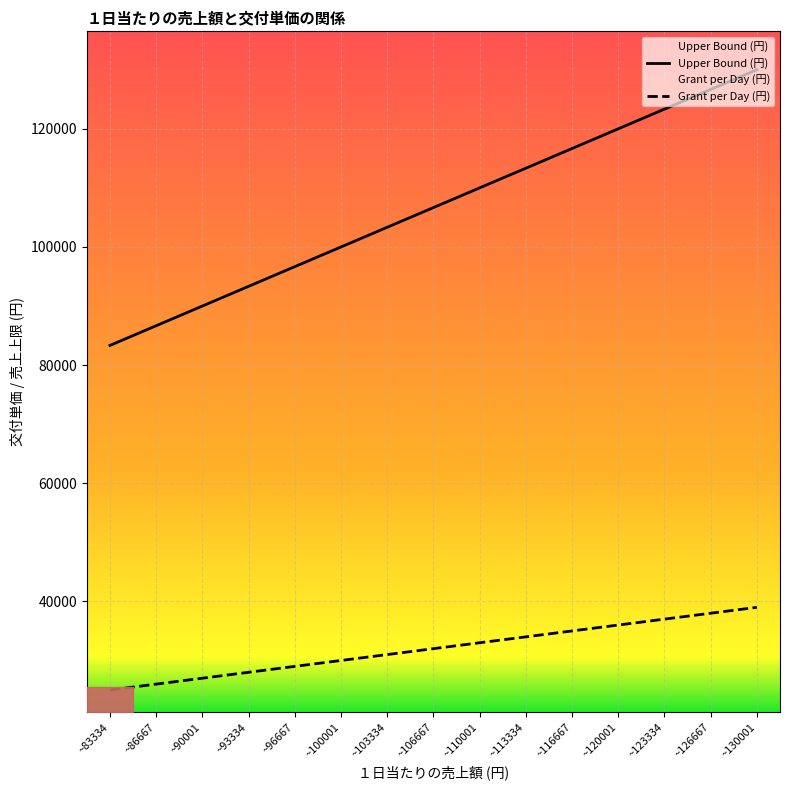

Does the chart display data point markers on the line(s)?

No